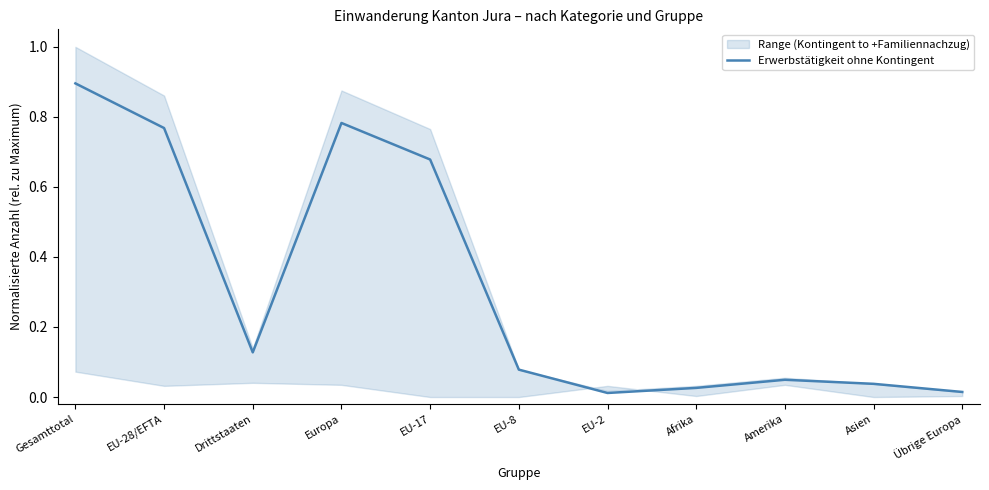

True or false: the data shows 0.8 at Europa.

True